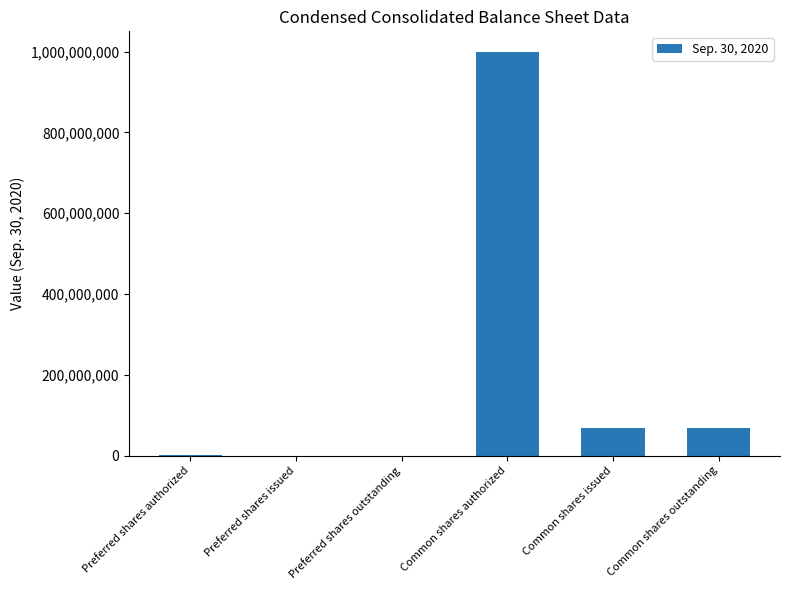

Which label corresponds to the largest value in the chart?

Common shares authorized